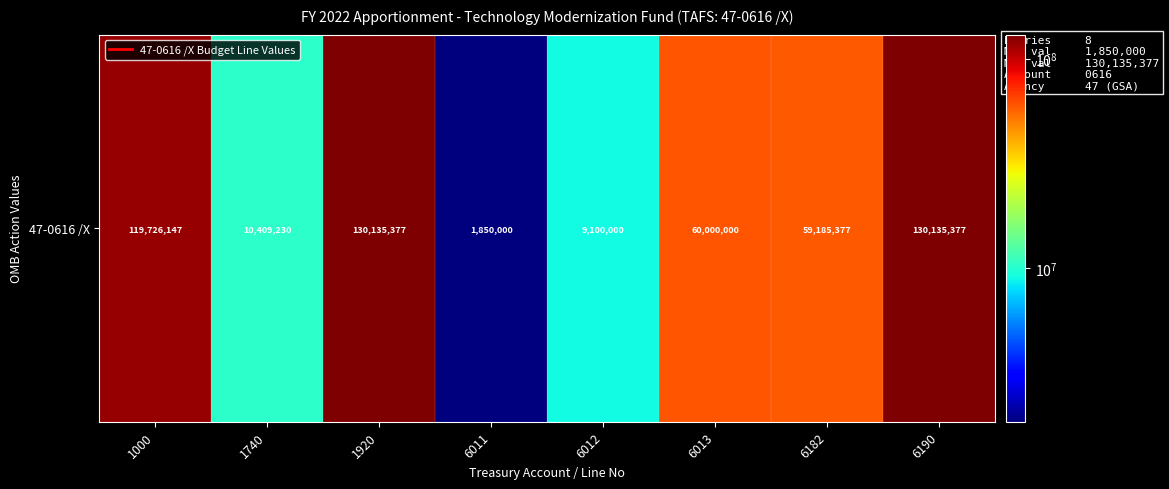

Reading left to right, extract all data points from this chart.

1000=119726147	1740=10409230	1920=130135377	6011=1850000	6012=9100000	6013=60000000	6182=59185377	6190=130135377